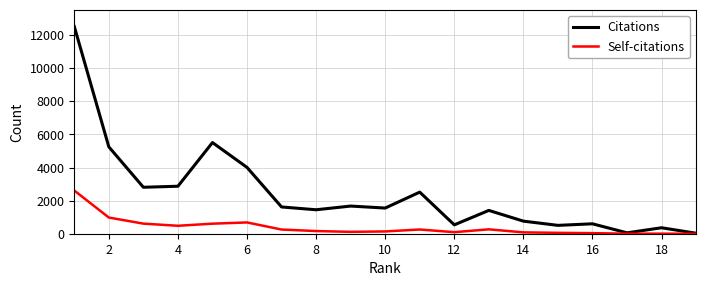

Count the number of data series in this chart.

2